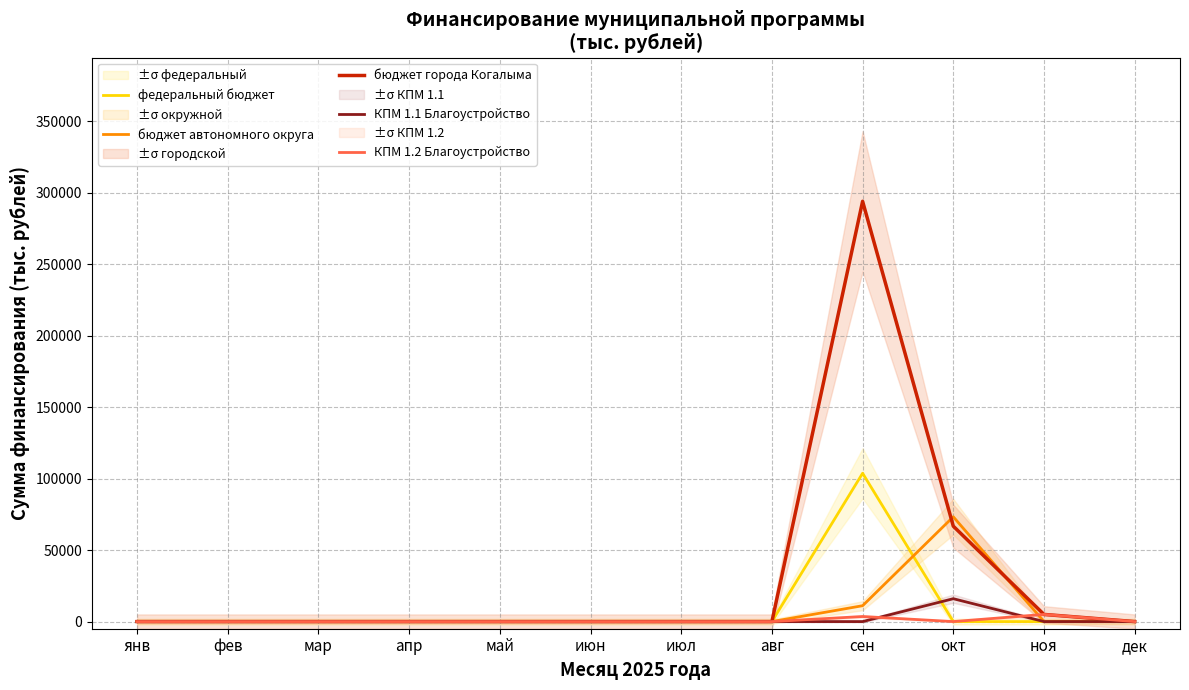

True or false: бюджет города Когалыма has a value of 0.0 at апр.

True